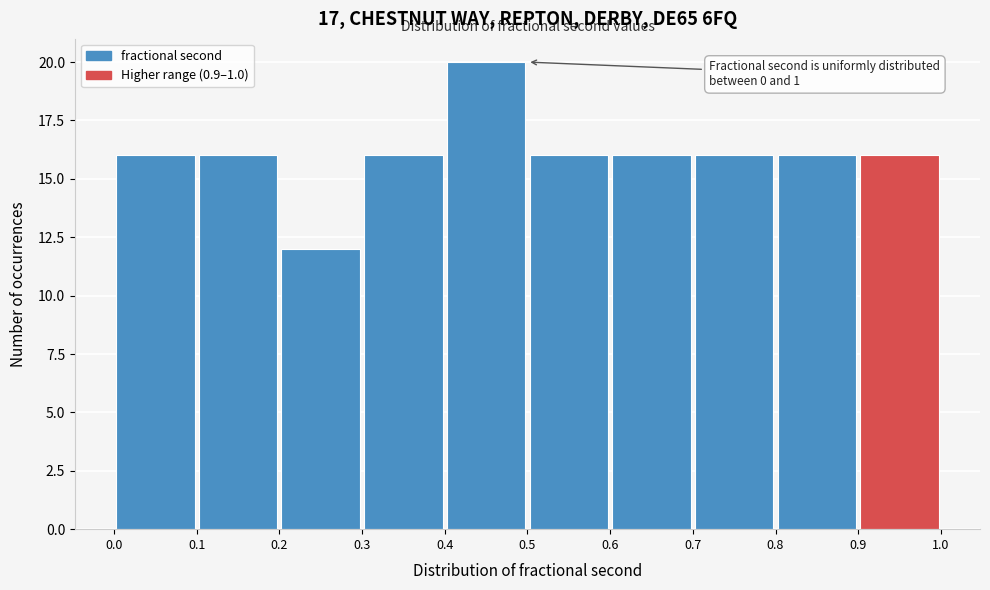

Which range on the x-axis has the tallest bar?

0.4 to 0.5